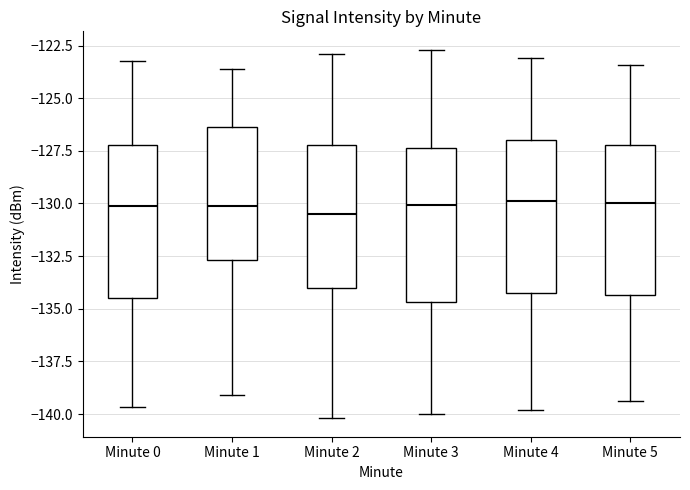

Reading left to right, read every box against the y-axis: the position of its median line, the range the box covers, and the ends of its whiskers. The values are not printed on the chart, so give them approximately, as read against the axis.

Minute 0: median -130.0, box -134.5 to -127.0, whiskers -139.5 to -123.5
Minute 1: median -130.0, box -132.5 to -126.5, whiskers -139.0 to -123.5
Minute 2: median -130.5, box -134.0 to -127.0, whiskers -140.0 to -123.0
Minute 3: median -130.0, box -134.5 to -127.5, whiskers -140.0 to -122.5
Minute 4: median -130.0, box -134.0 to -127.0, whiskers -140.0 to -123.0
Minute 5: median -130.0, box -134.5 to -127.0, whiskers -139.5 to -123.5